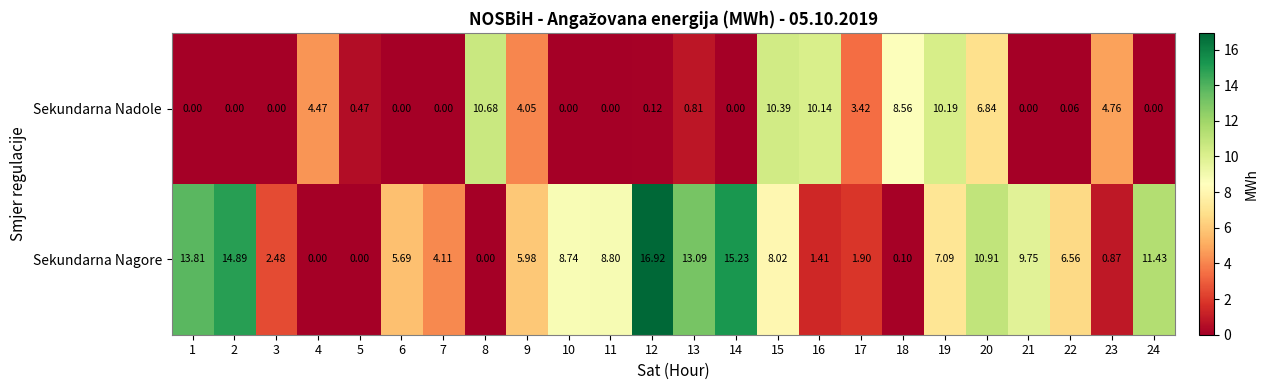

Rank the series by their maximum value, from lowest to highest.

Sekundarna Nadole, Sekundarna Nagore